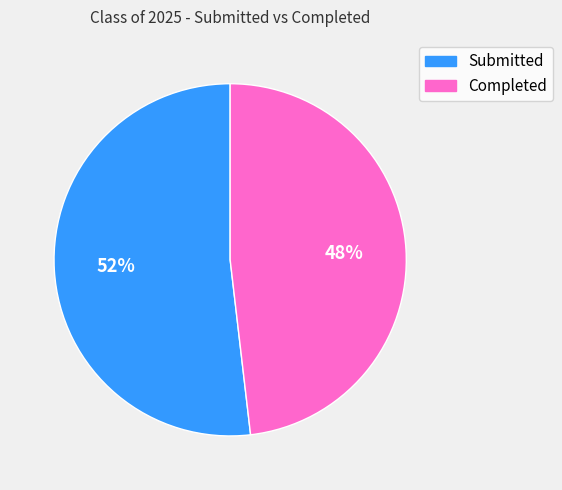

Does any single category account for the majority?

Yes